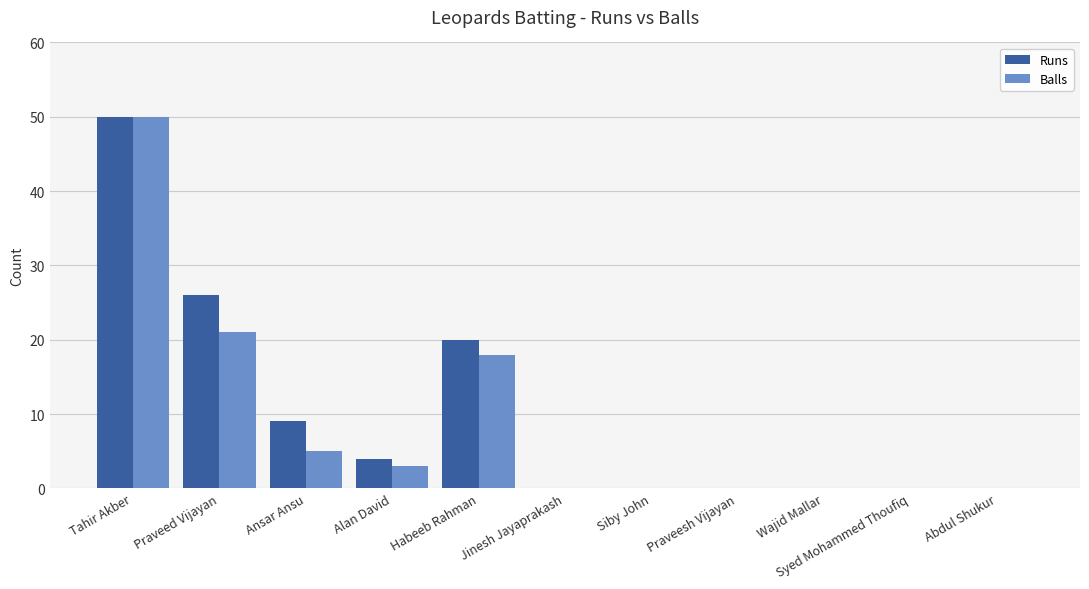

How many series are shown in this chart?

2